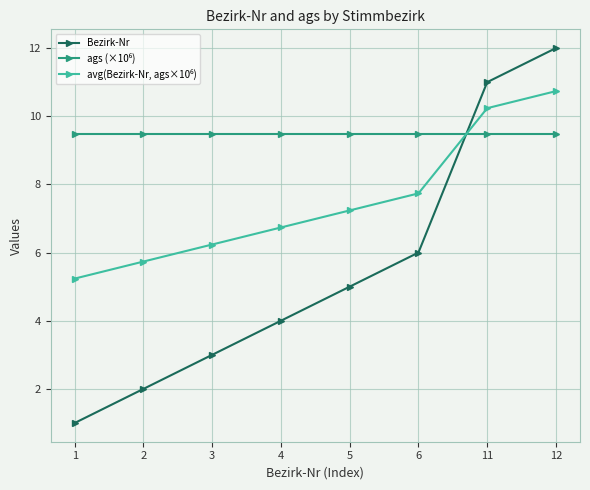

What is the spread (max minus min) of values at 12?

2.5